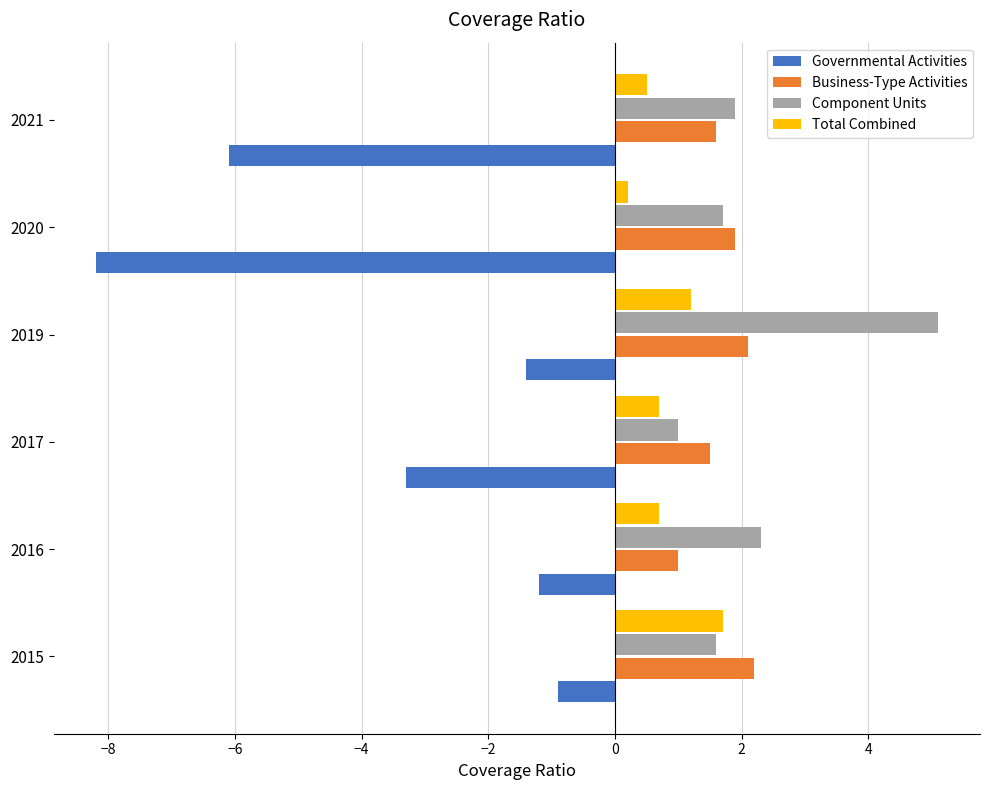

What is the difference between the maximum and minimum values in the Business-Type Activities series?

1.2